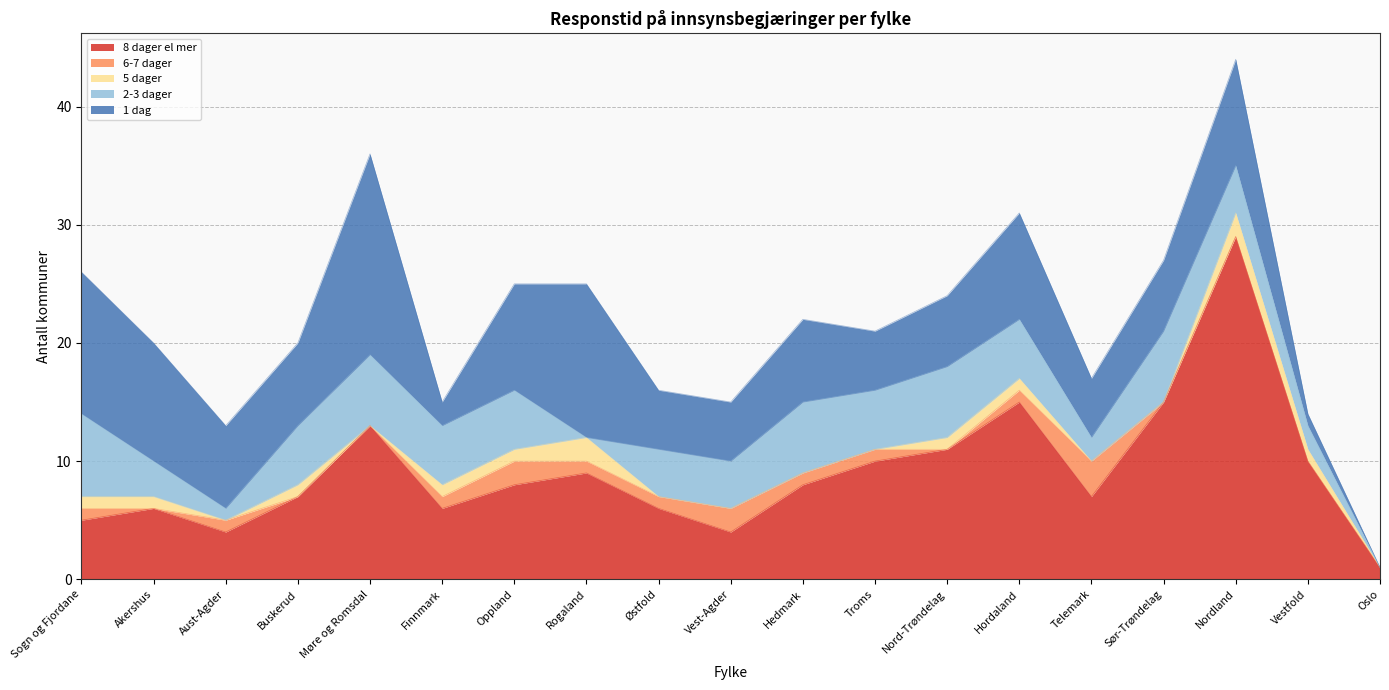

In 6-7 dager, how many points are higher than both neighbors (excluding endpoints)?

4